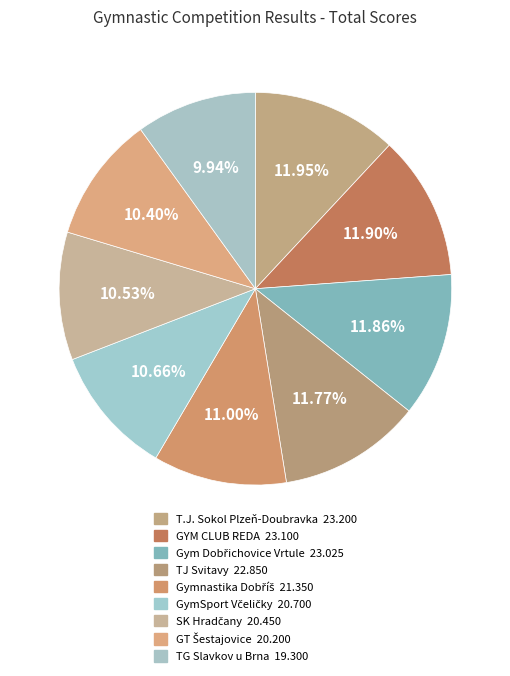

How many slices are in this pie chart?

9